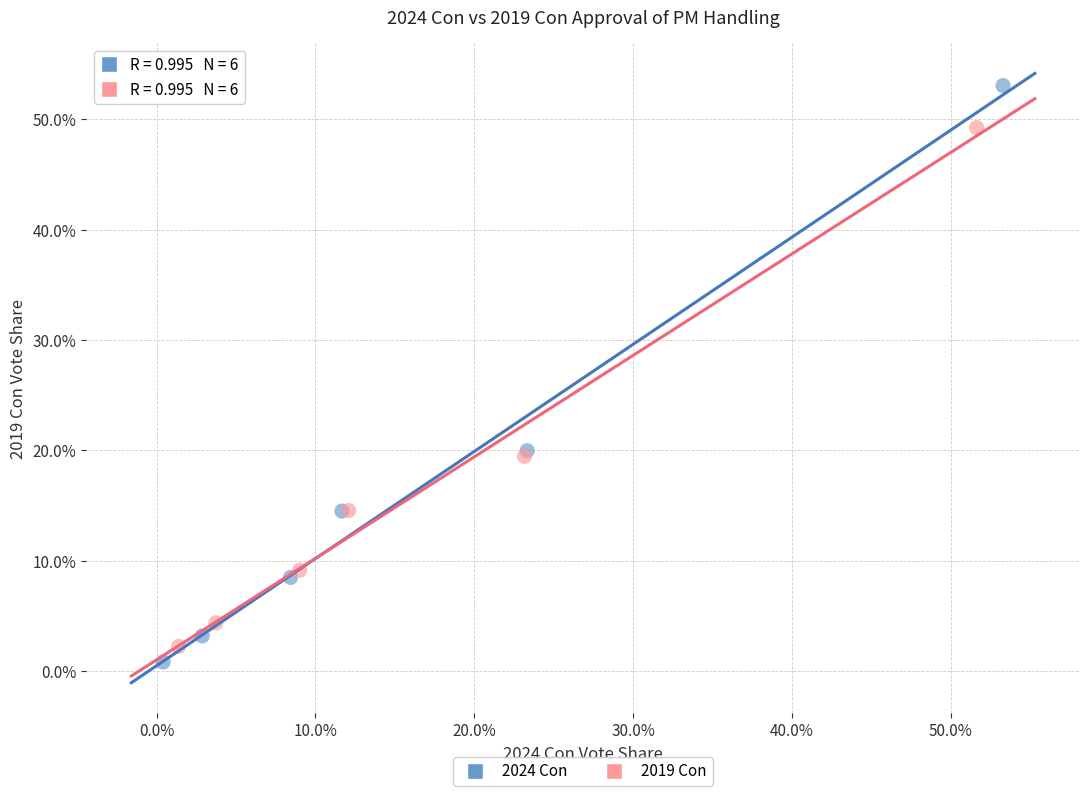

What are all the series names shown in the legend?

2024 Con, 2019 Con